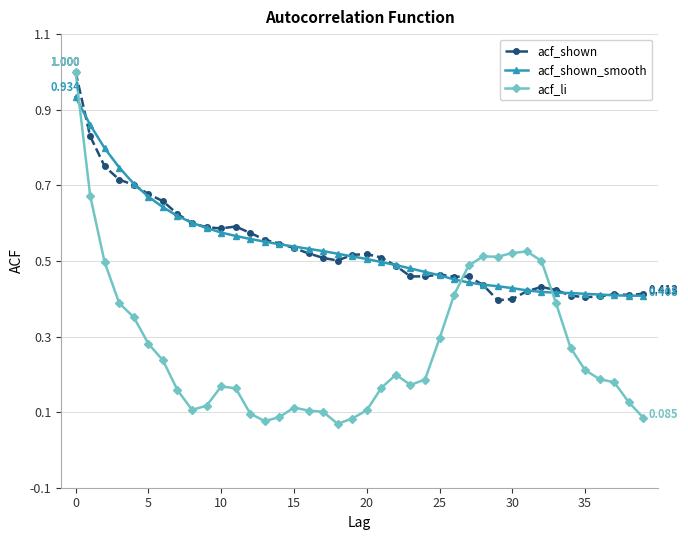

Is this an area chart (filled region under the line)?

No